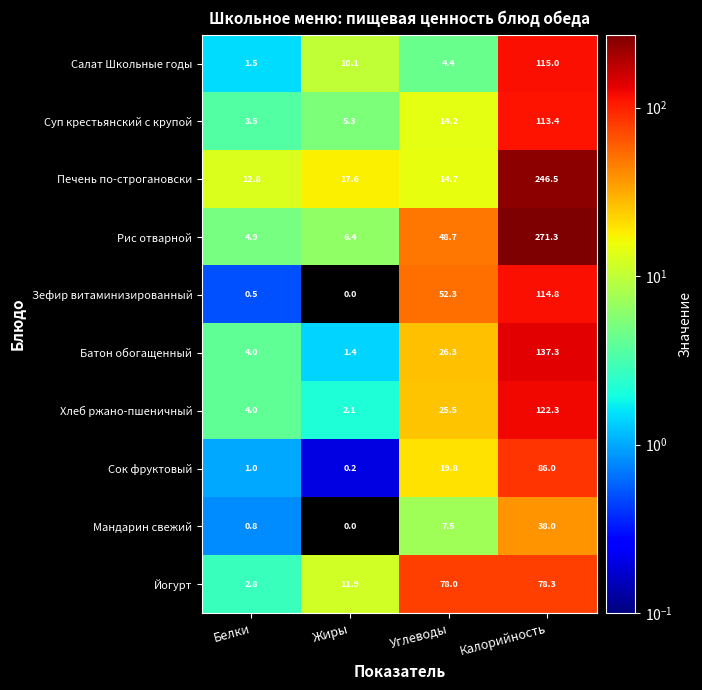

At which category is the sum across all series the highest?

Калорийность